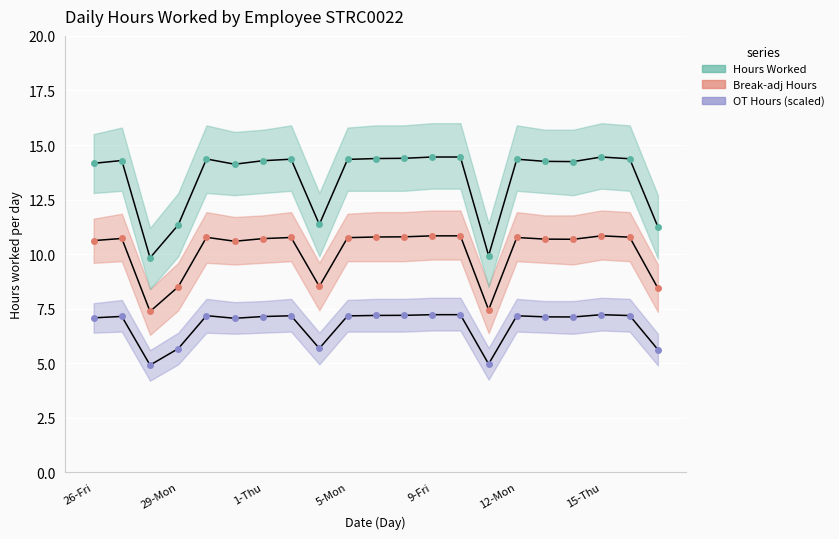

How many values in the Break-adj Hours series exceed 10?

16